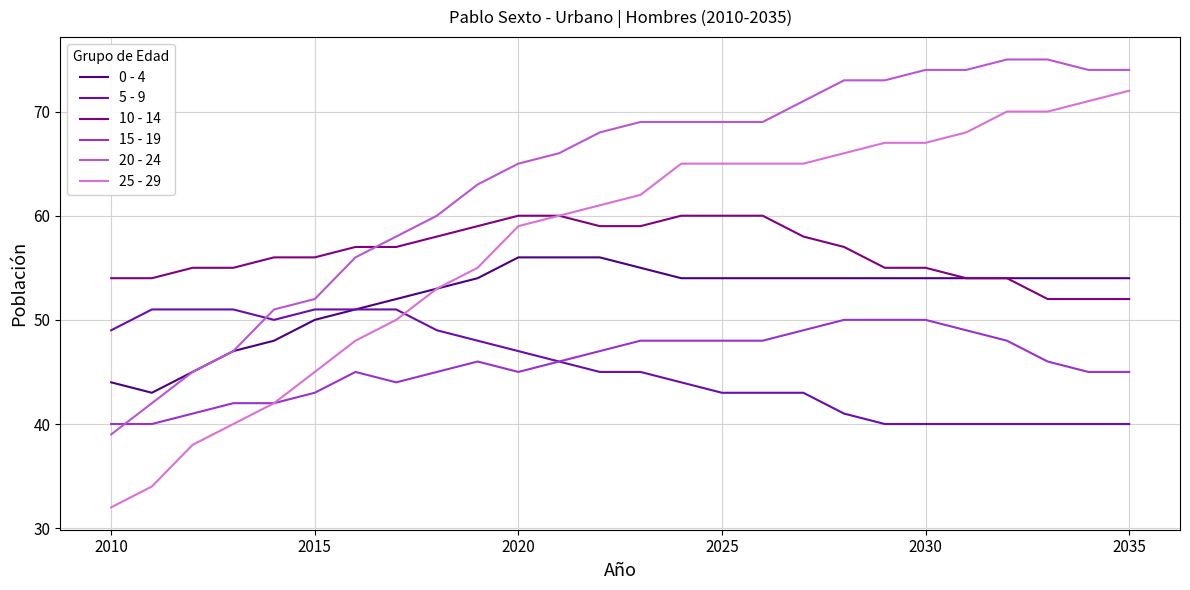

Reading left to right, extract all data points from this chart.

0 - 4: 44	43	45	47	48	50	51	52	53	54	56	56	56	55	54	54	54	54	54	54	54	54	54	54	54	54
5 - 9: 49	51	51	51	50	51	51	51	49	48	47	46	45	45	44	43	43	43	41	40	40	40	40	40	40	40
10 - 14: 54	54	55	55	56	56	57	57	58	59	60	60	59	59	60	60	60	58	57	55	55	54	54	52	52	52
15 - 19: 40	40	41	42	42	43	45	44	45	46	45	46	47	48	48	48	48	49	50	50	50	49	48	46	45	45
20 - 24: 39	42	45	47	51	52	56	58	60	63	65	66	68	69	69	69	69	71	73	73	74	74	75	75	74	74
25 - 29: 32	34	38	40	42	45	48	50	53	55	59	60	61	62	65	65	65	65	66	67	67	68	70	70	71	72